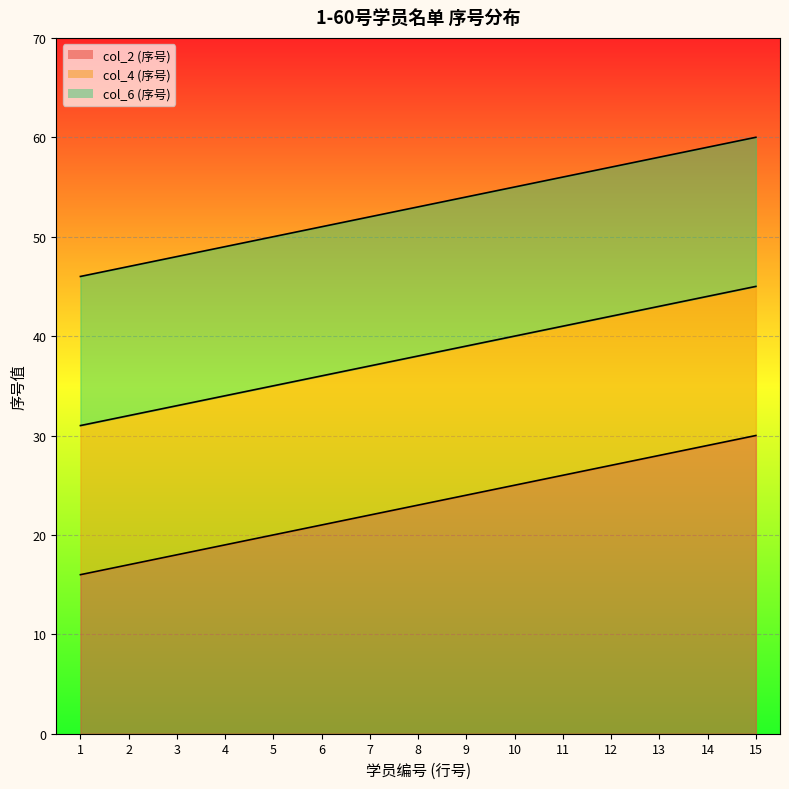

Which series has the widest spread of values?

col_2 (序号)